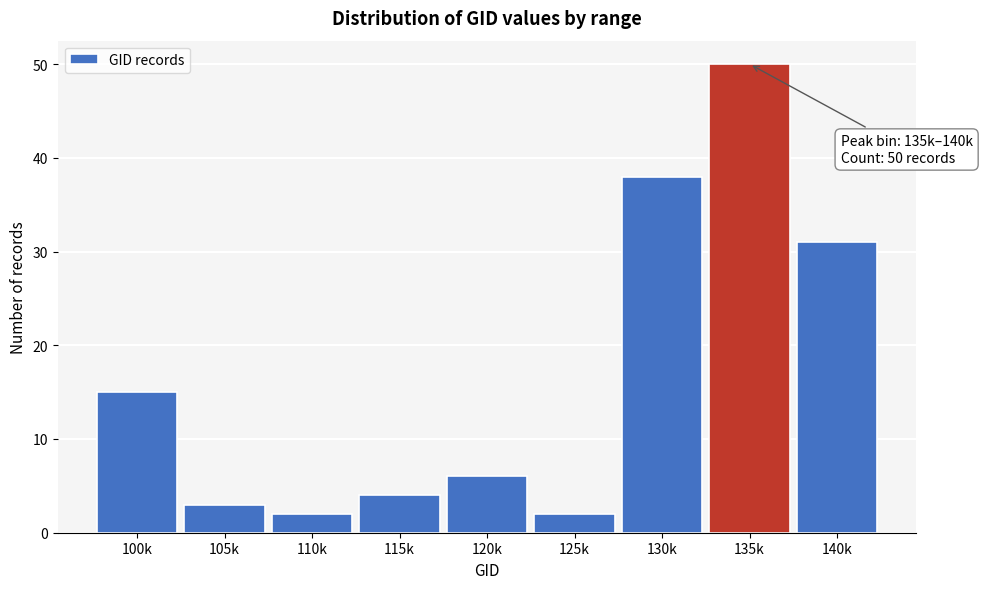

Reading left to right, transcribe all the data shown in this chart.

100k=15	105k=3	110k=2	115k=4	120k=6	125k=2	130k=38	135k=50	140k=31